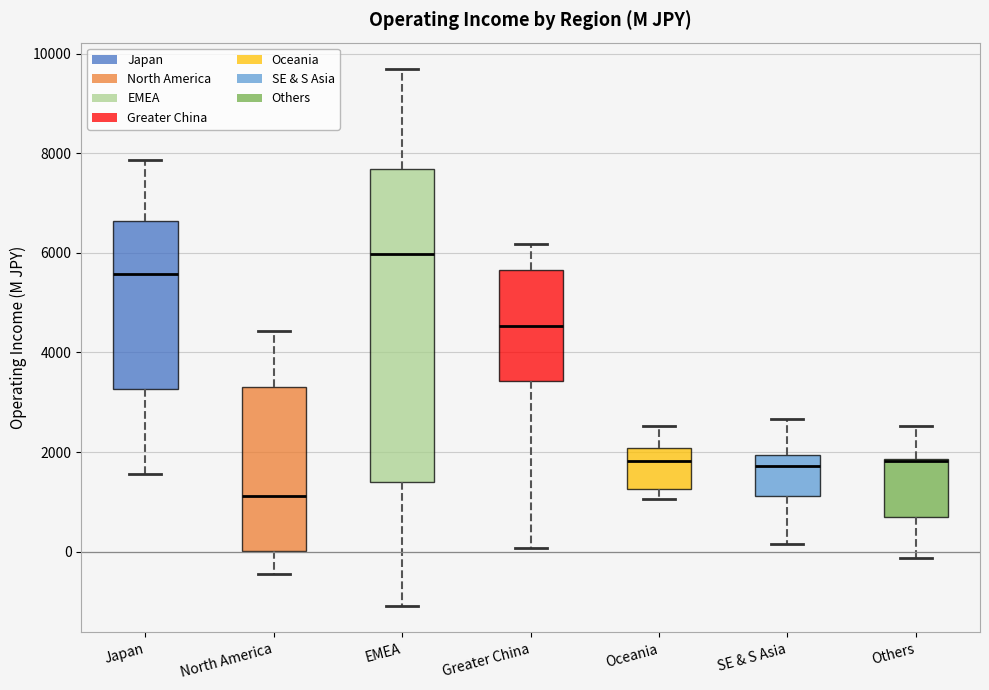

Comparing the boxes themselves (not the whiskers), which one is the tallest?

EMEA